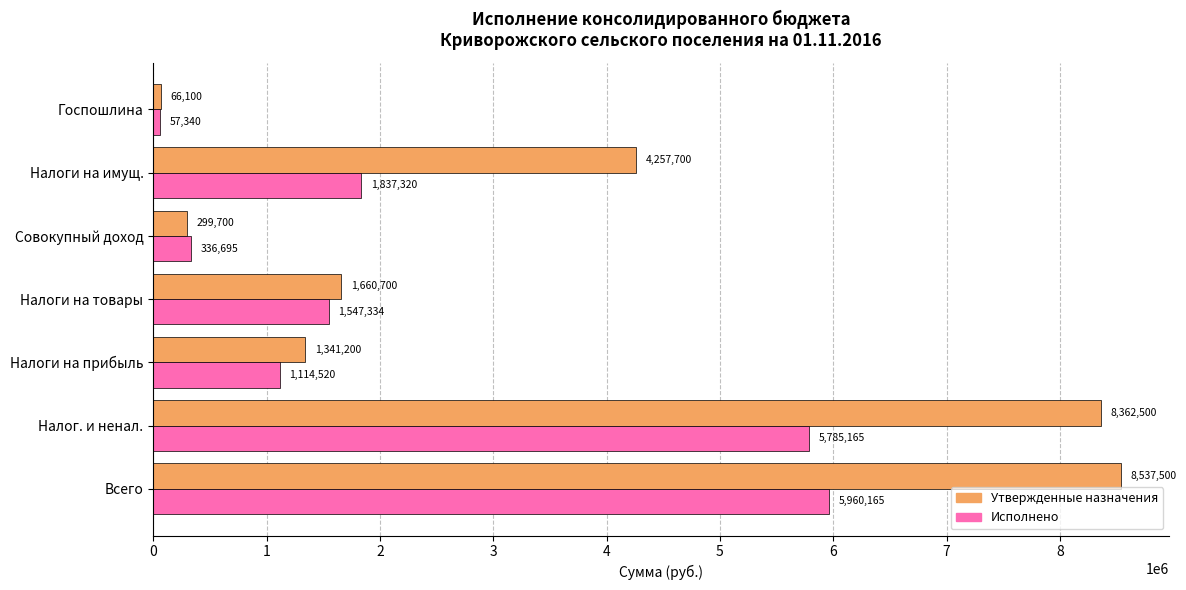

True or false: Исполнено has a value of 57340.0 at Госпошлина.

True